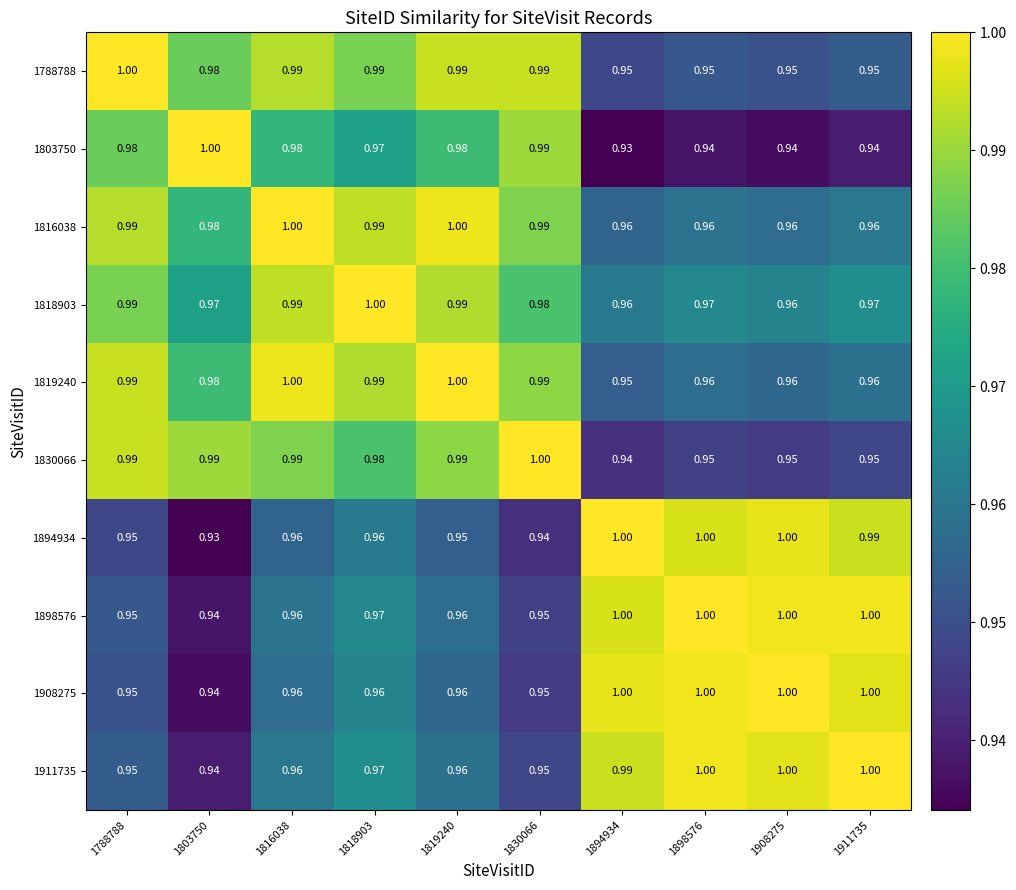

What is the total value across all series at 1898576?

9.7